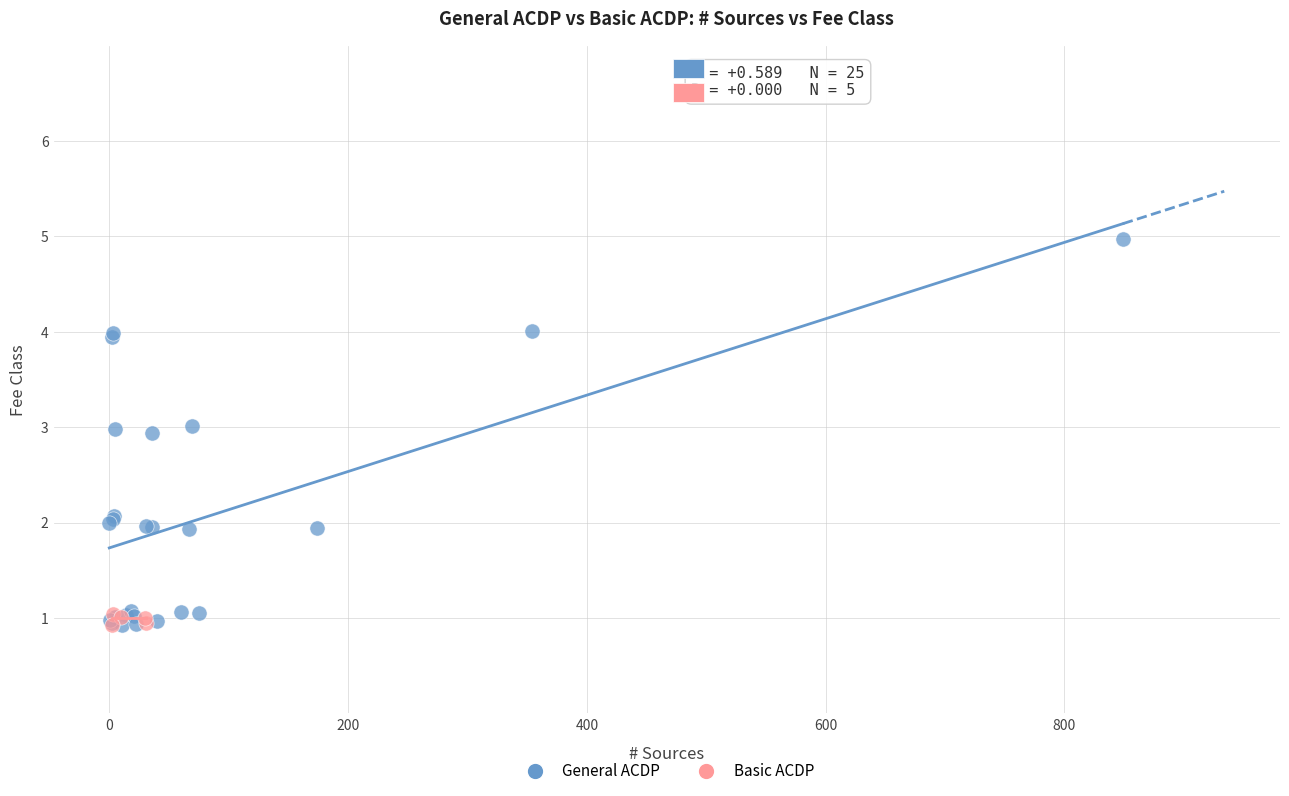

Which series contains the highest Y value?

General ACDP